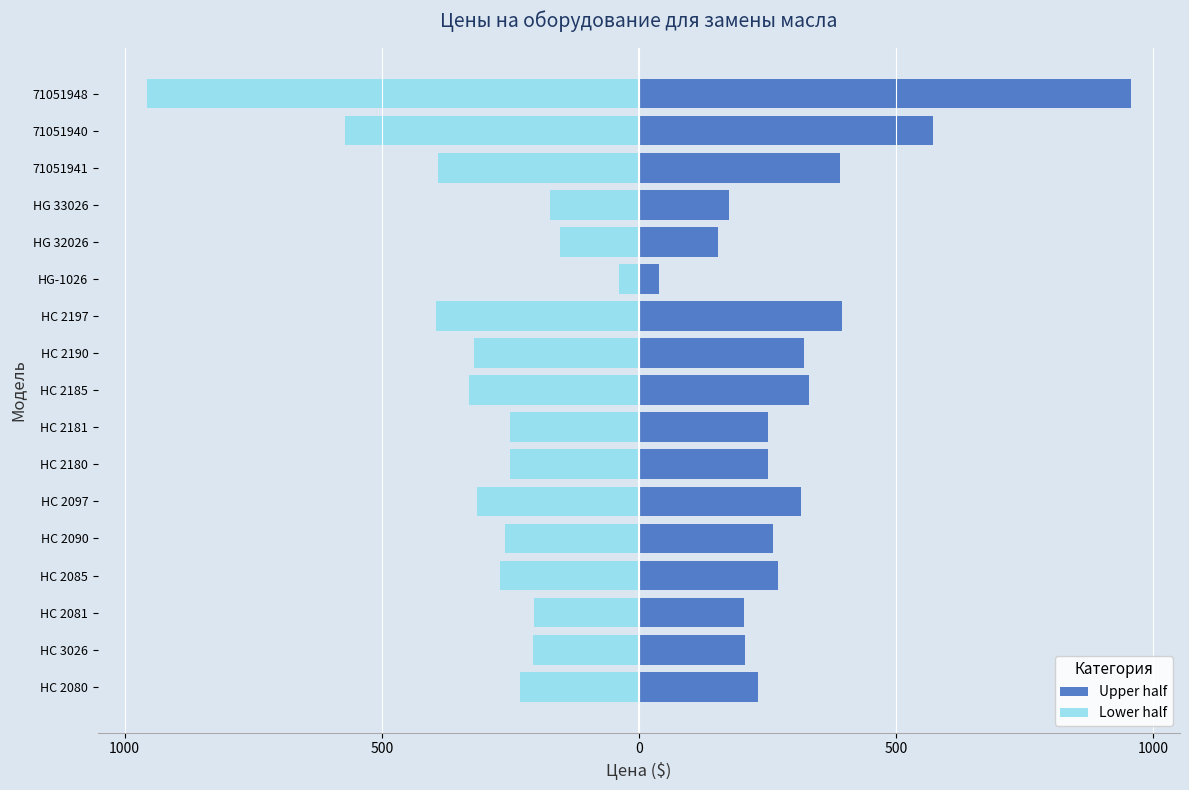

Is the value of Upper half at HC 2097 greater than the value of Lower half at 71051940?

Yes